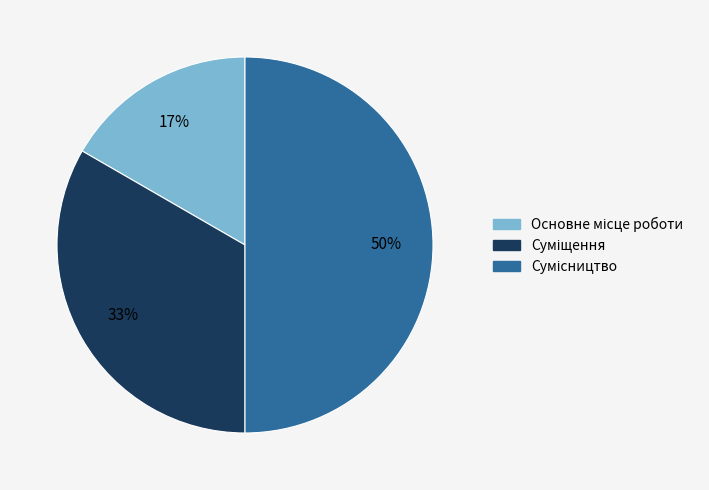

To the nearest percent, what is the average slice percentage?

33%